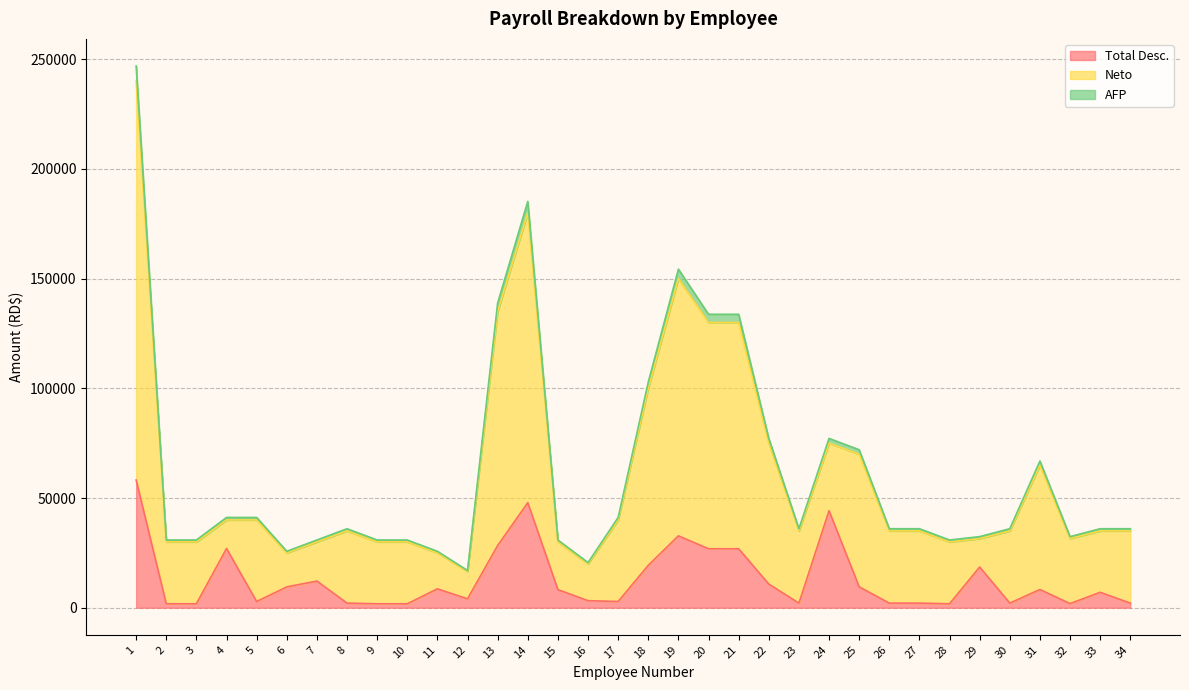

Reading right to left, what are all the values shown in this chart?

Total Desc.: 34=2093.5	33=7025.0	32=1886.7	31=8294.1	30=2093.5	29=18550.0	28=1798.0	27=2093.5	26=2093.5	25=9530.5	24=44205.9	23=2093.5	22=10766.9	21=26870.1	20=26870.1	19=32756.6	18=19327.0	17=2831.7	16=3207.0	15=8250.7	14=47873.0	13=28341.7	12=4066.2	11=8607.2	10=1798.0	9=1798.0	8=2093.5	7=12154.0	6=9492.7	5=2831.7	4=26996.7	3=1798.0	2=1798.0	1=58186.2
Neto: 34=36004.5	33=36004.5	32=32404.0	31=66865.5	30=36004.5	29=32404.0	28=30861.0	27=36004.5	26=36004.5	25=72009.0	24=77152.5	23=36004.5	22=77152.5	21=133731.0	20=133731.0	19=154305.0	18=102870.0	17=41148.0	16=20574.0	15=30861.0	14=185166.0	13=138874.5	12=16973.5	11=25717.5	10=30861.0	9=30861.0	8=36004.5	7=30861.0	6=25717.5	5=41148.0	4=41148.0	3=30861.0	2=30861.0	1=246888.0
AFP: 34=35000.0	33=35000.0	32=31500.0	31=65000.0	30=35000.0	29=31500.0	28=30000.0	27=35000.0	26=35000.0	25=70000.0	24=75000.0	23=35000.0	22=75000.0	21=130000.0	20=130000.0	19=150000.0	18=100000.0	17=40000.0	16=20000.0	15=30000.0	14=180000.0	13=135000.0	12=16500.0	11=25000.0	10=30000.0	9=30000.0	8=35000.0	7=30000.0	6=25000.0	5=40000.0	4=40000.0	3=30000.0	2=30000.0	1=240000.0